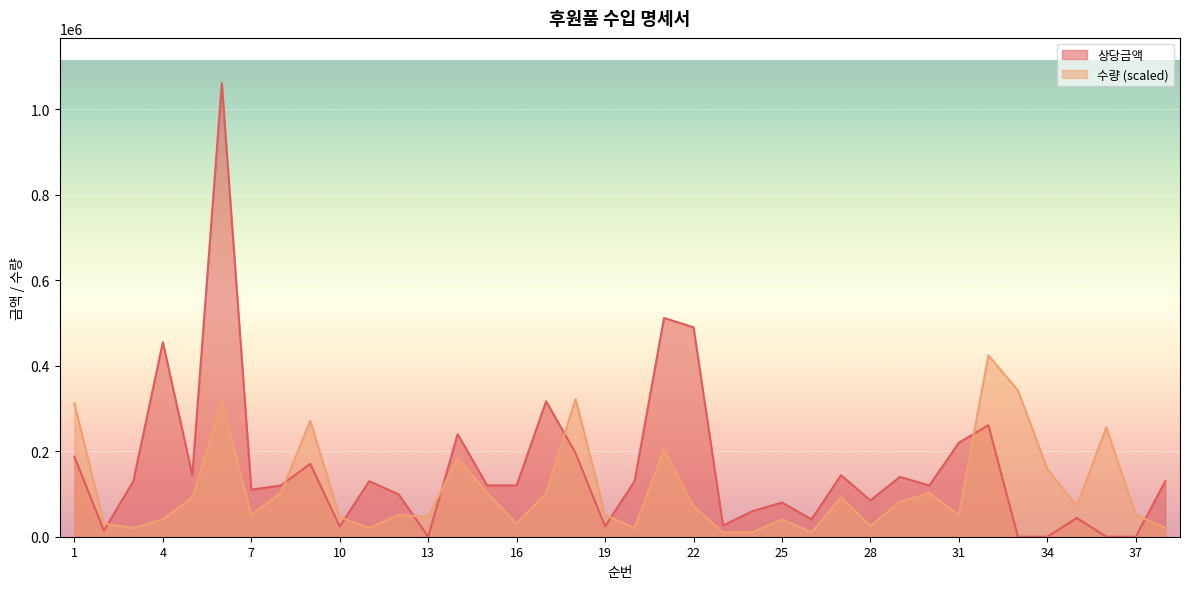

How many values in the 상당금액 series are below 120000?

16